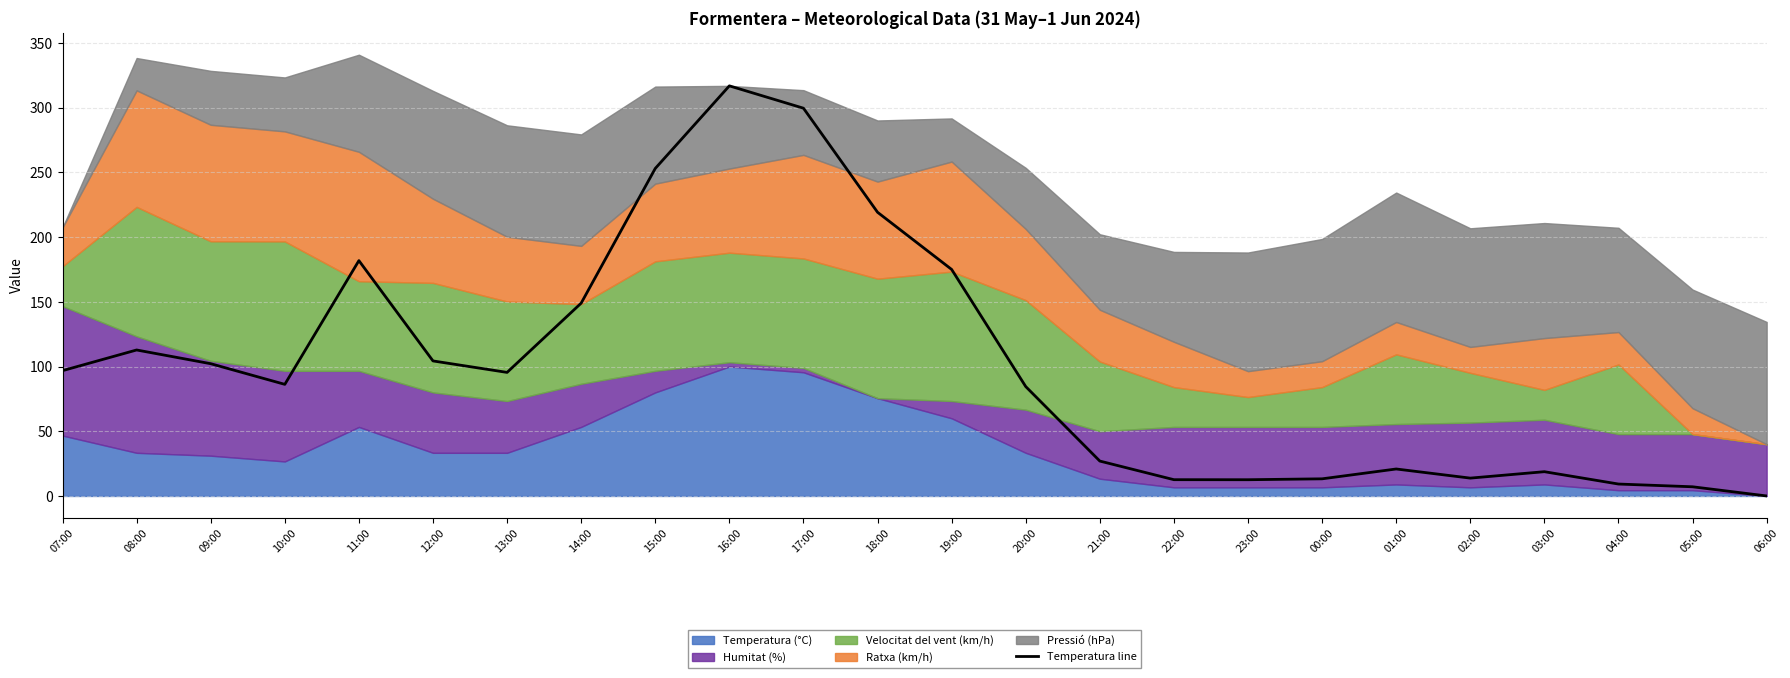

What is the ratio of the value at 17:00 to the value at 10:00?

3.5